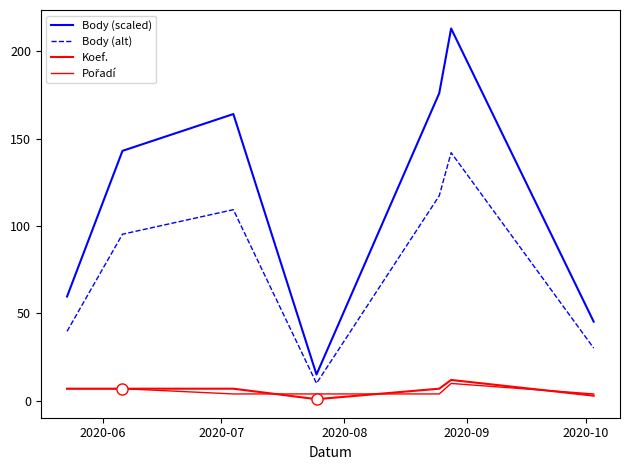

How many lines are shown in the chart?

4